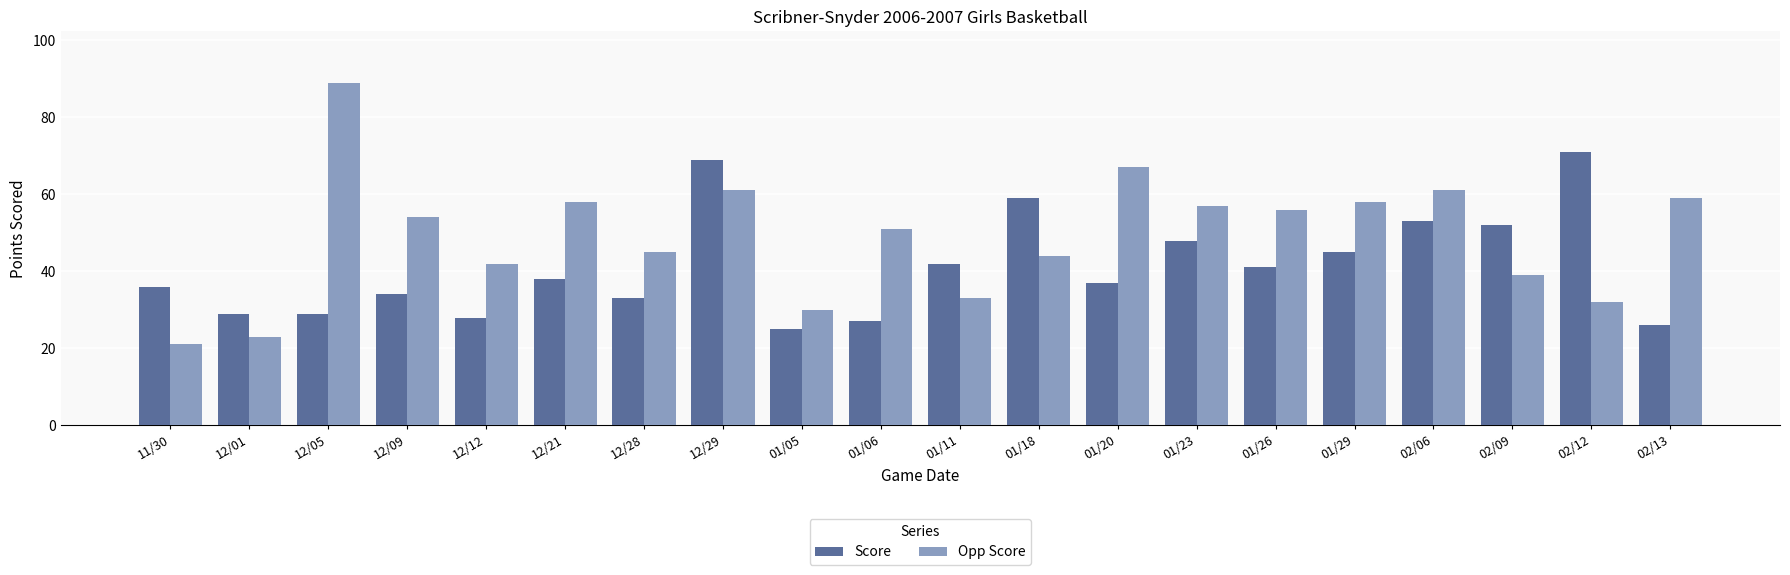

Reading right to left, transcribe all the data shown in this chart.

Score: 02/13=26	02/12=71	02/09=52	02/06=53	01/29=45	01/26=41	01/23=48	01/20=37	01/18=59	01/11=42	01/06=27	01/05=25	12/29=69	12/28=33	12/21=38	12/12=28	12/09=34	12/05=29	12/01=29	11/30=36
Opp Score: 02/13=59	02/12=32	02/09=39	02/06=61	01/29=58	01/26=56	01/23=57	01/20=67	01/18=44	01/11=33	01/06=51	01/05=30	12/29=61	12/28=45	12/21=58	12/12=42	12/09=54	12/05=89	12/01=23	11/30=21